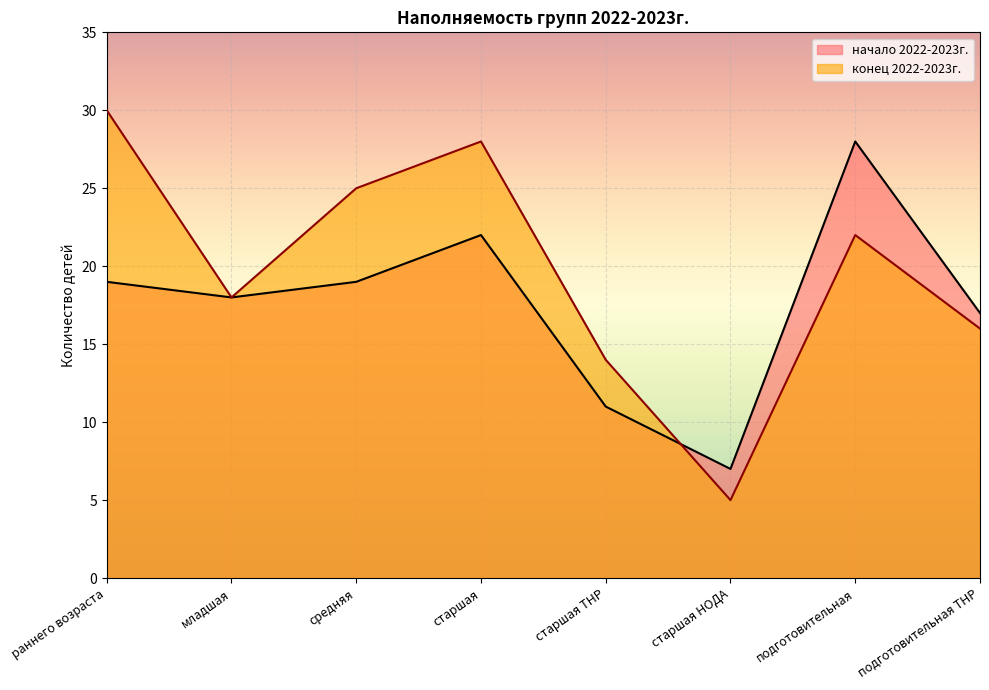

True or false: начало 2022-2023г. has more than 0 points higher than both neighbors.

True